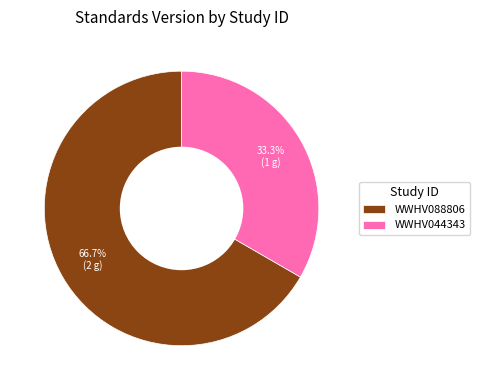

Rank the categories by value from lowest to highest.

WWHV044343, WWHV088806